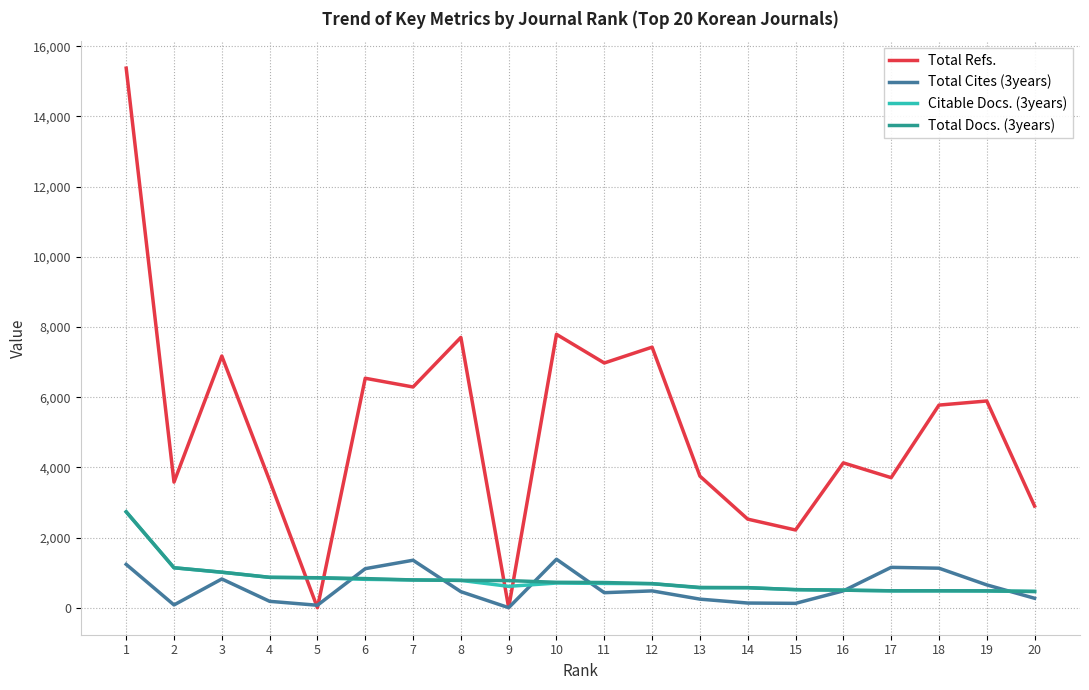

Where do Total Docs. (3years) and Total Refs. first cross each other?

4 and 5